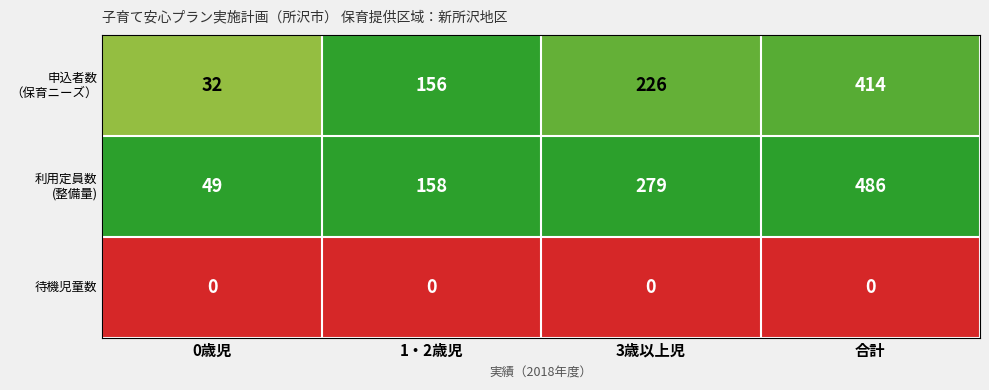

True or false: 待機児童数 has a value of 0 at 1・2歳児.

True